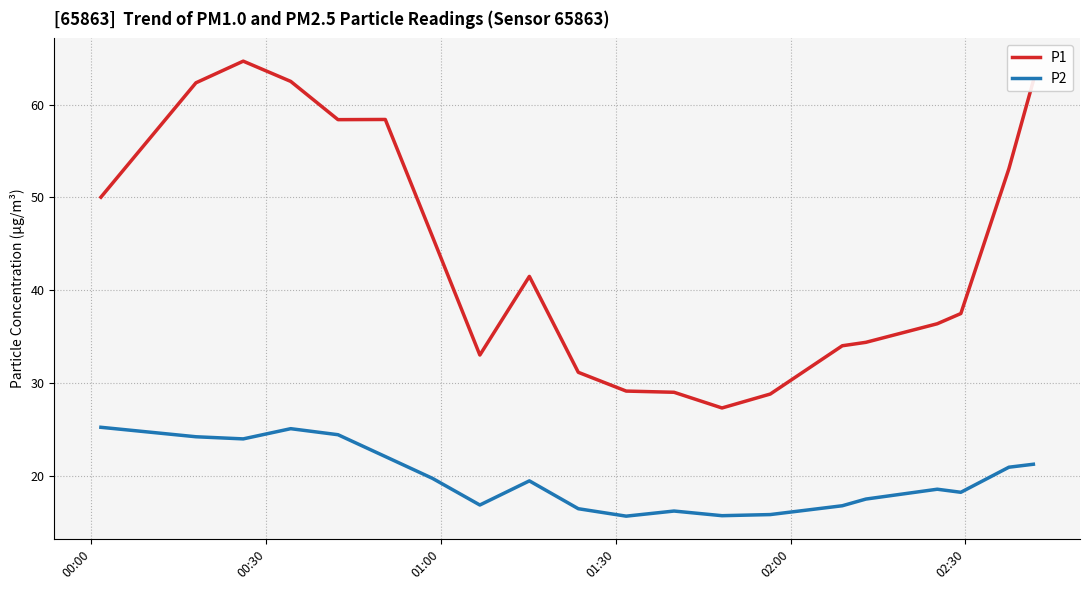

List the series in order of their overall mean, highest first.

P1, P2